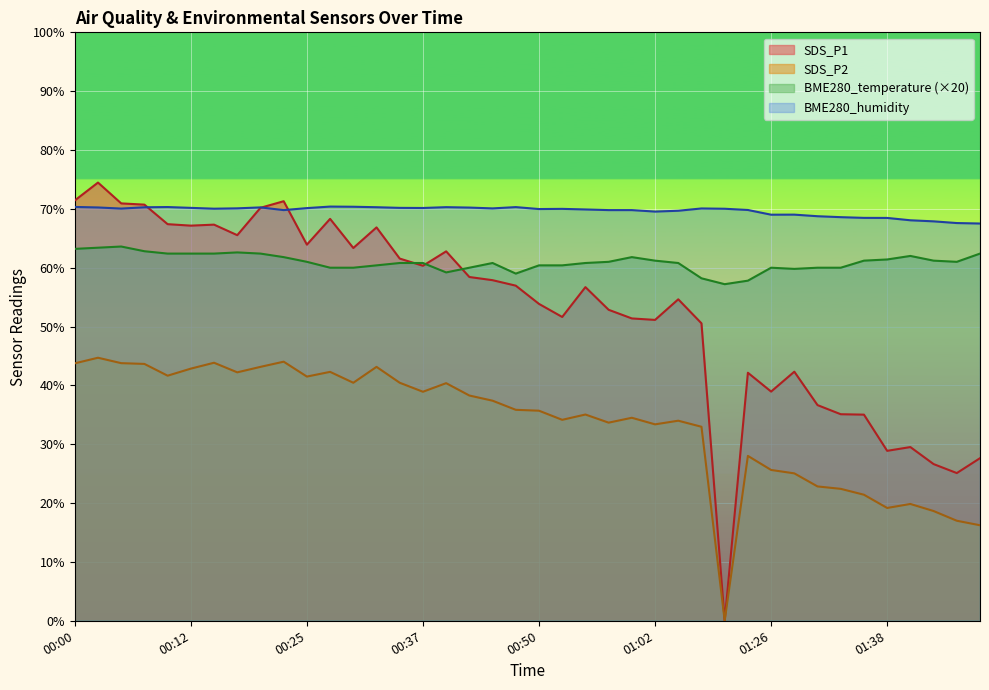

Rank the series at 00:05 from lowest to highest value.

SDS_P2, BME280_temperature, BME280_humidity, SDS_P1